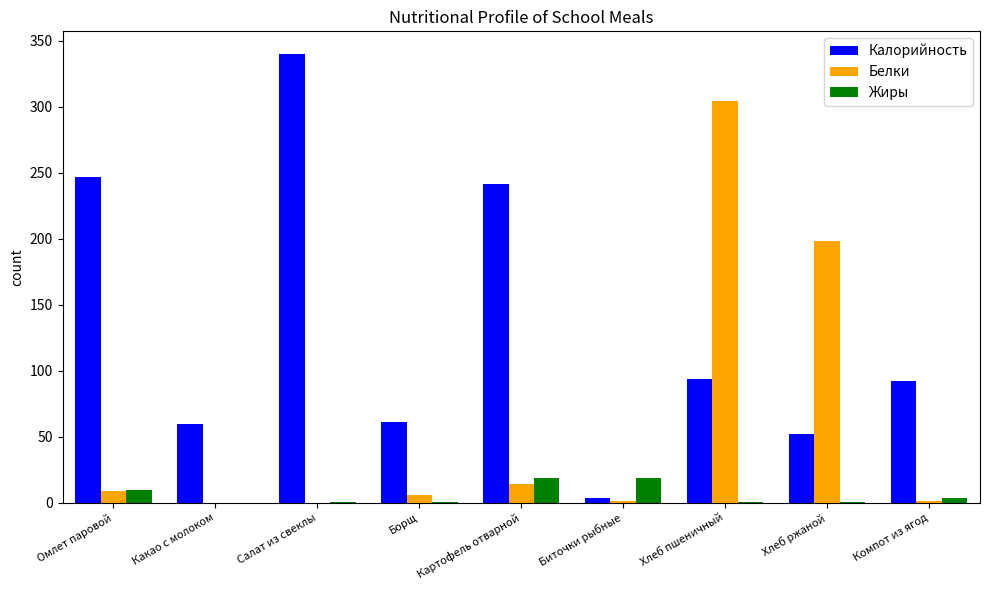

What is the total value across all series at Картофель отварной?

274.0